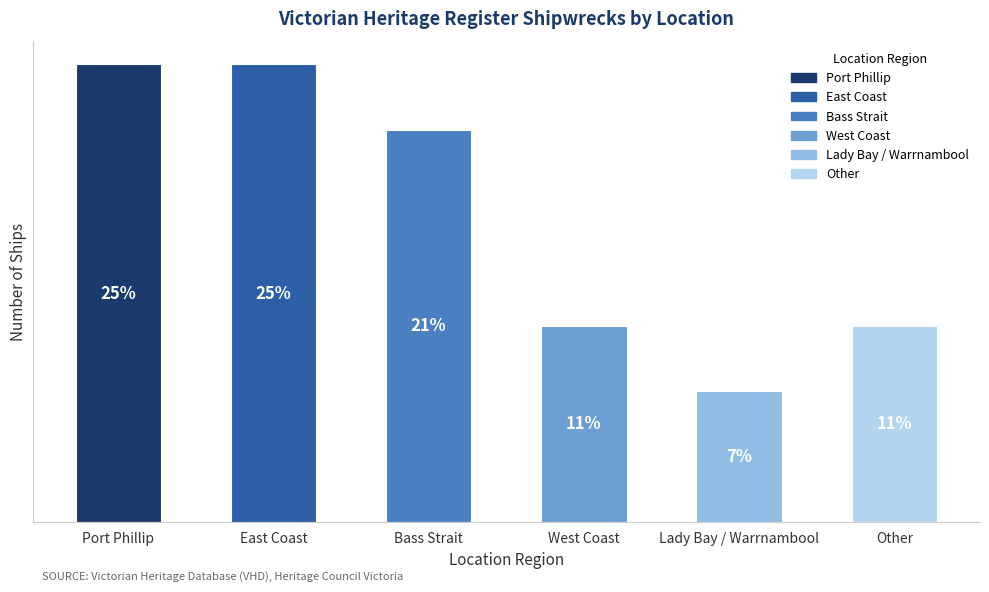

Does the chart contain any negative values?

No